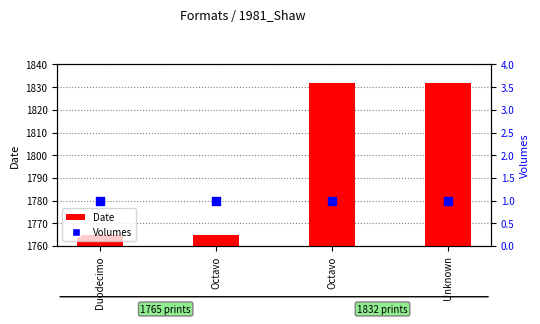

What are all the series names shown in the legend?

Date, Volumes